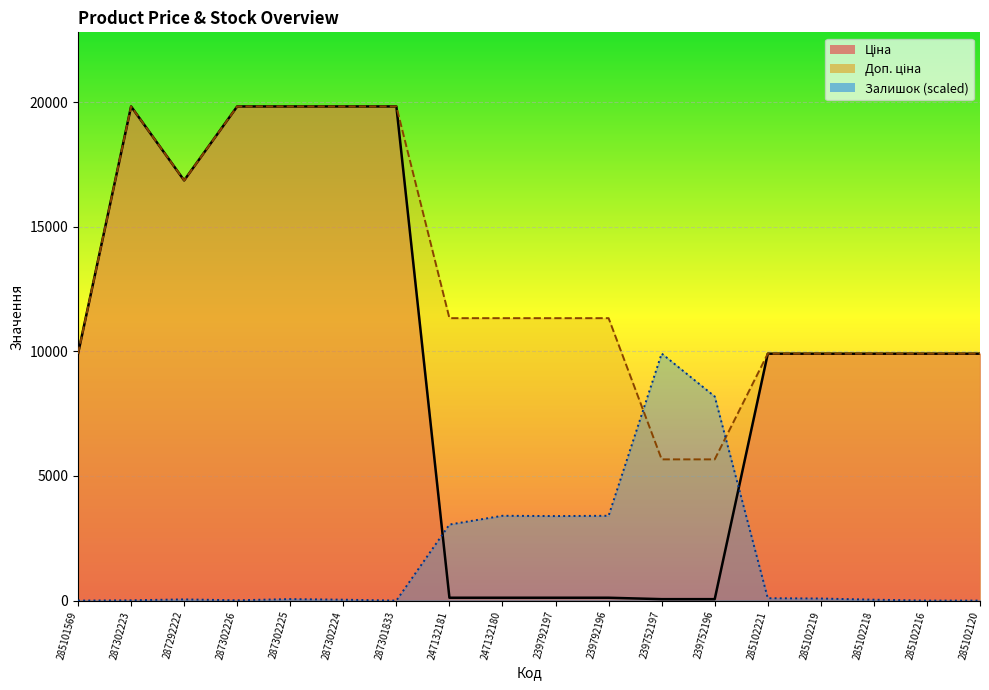

What is the difference between the highest and lowest values at 287301833?

19831.1